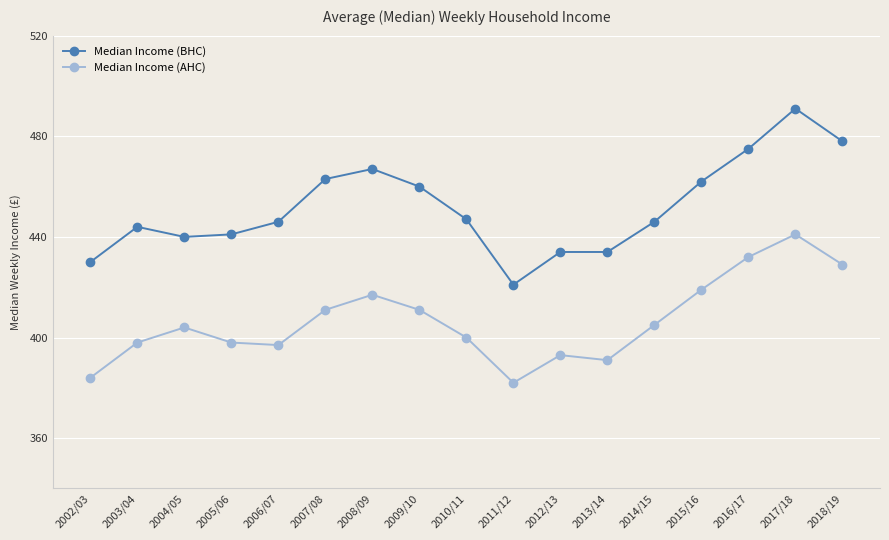

Which series has the largest range (max minus min)?

Median Income (BHC)